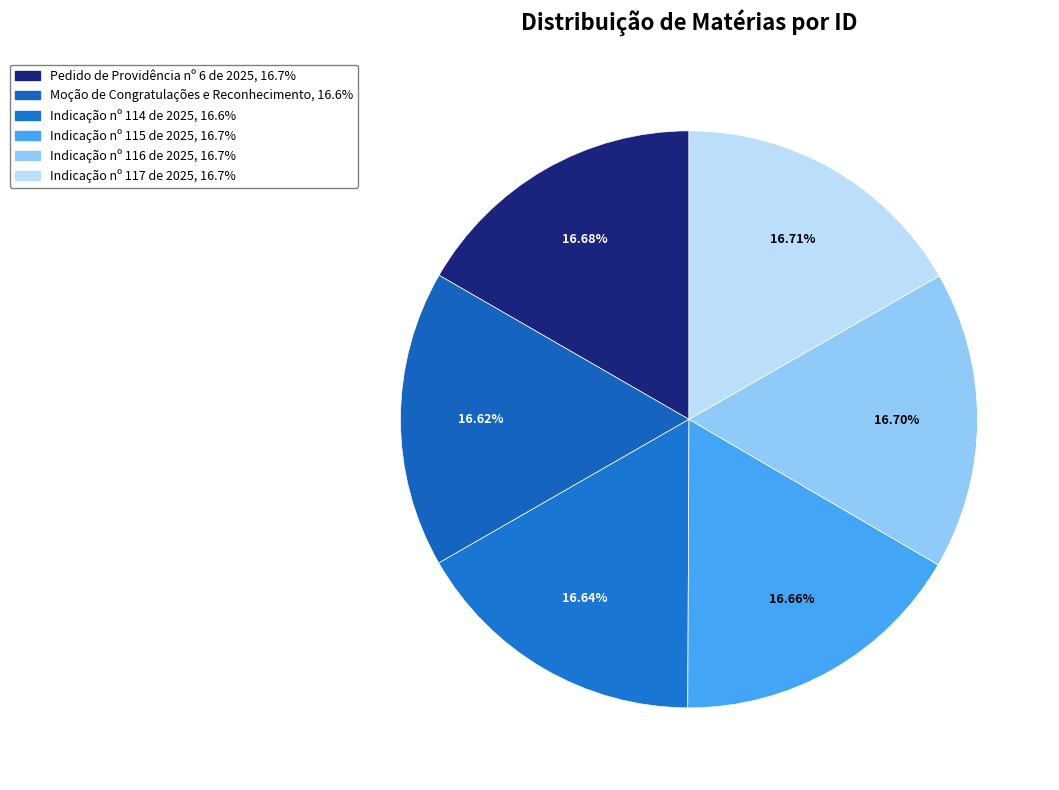

To the nearest percent, what portion does Indicação nº 114 de 2025 represent?

17%